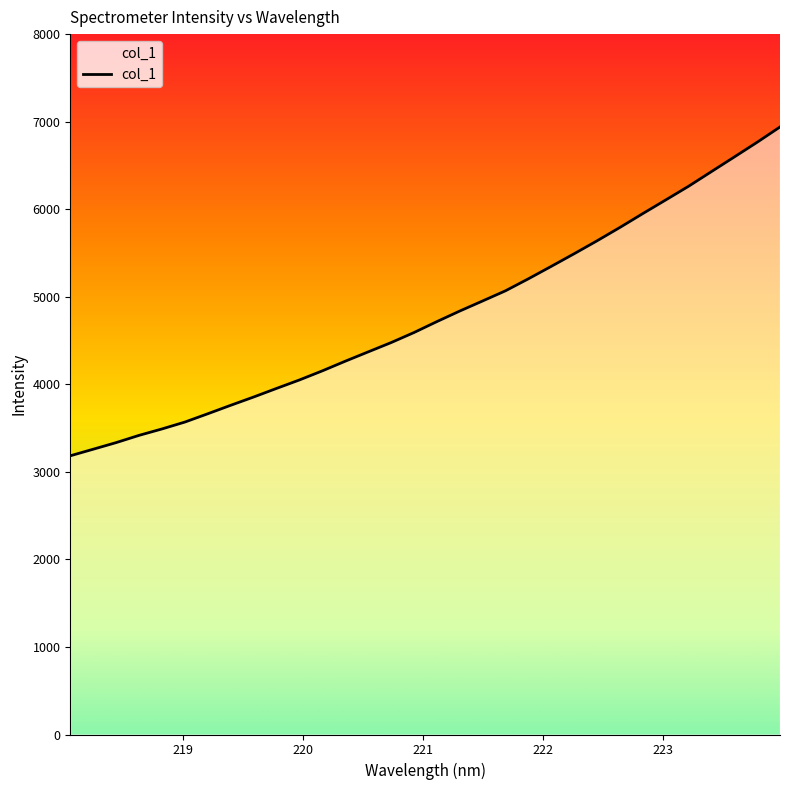

What is the greatest value displayed?

6939.2